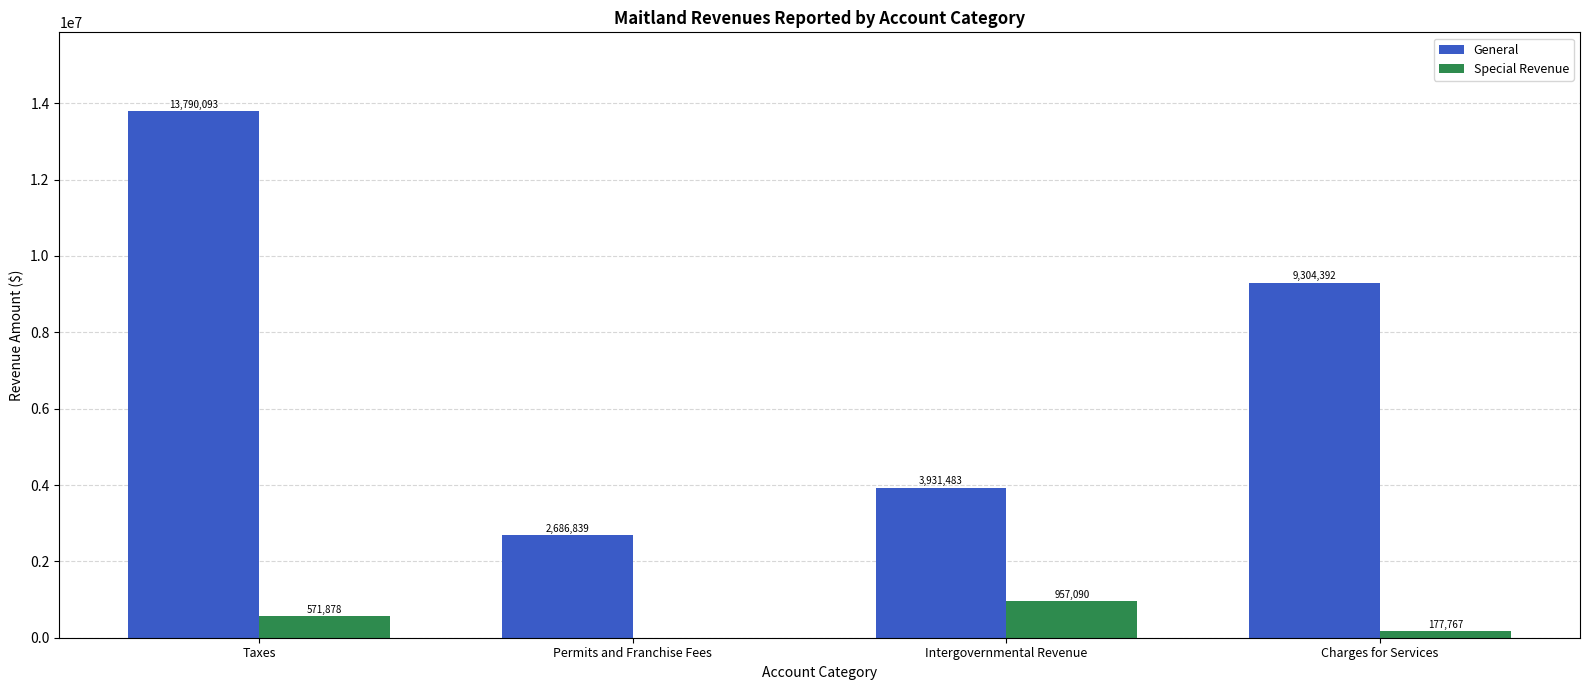

At which label is Special Revenue closest to 478545?

Taxes